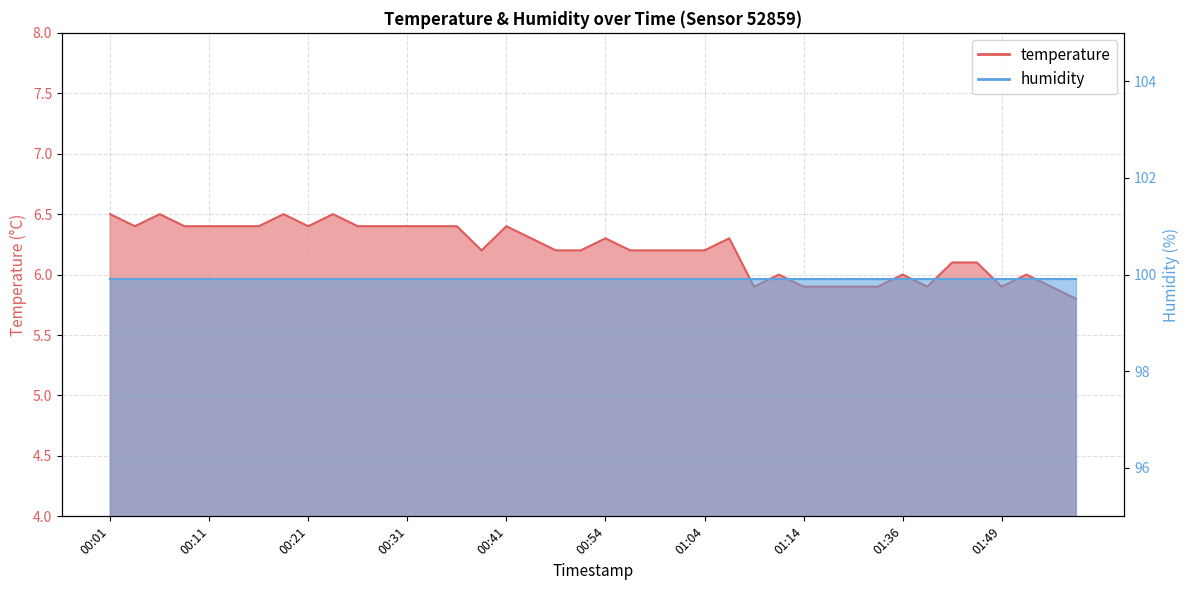

At which category does the data reach its first local peak?

00:06